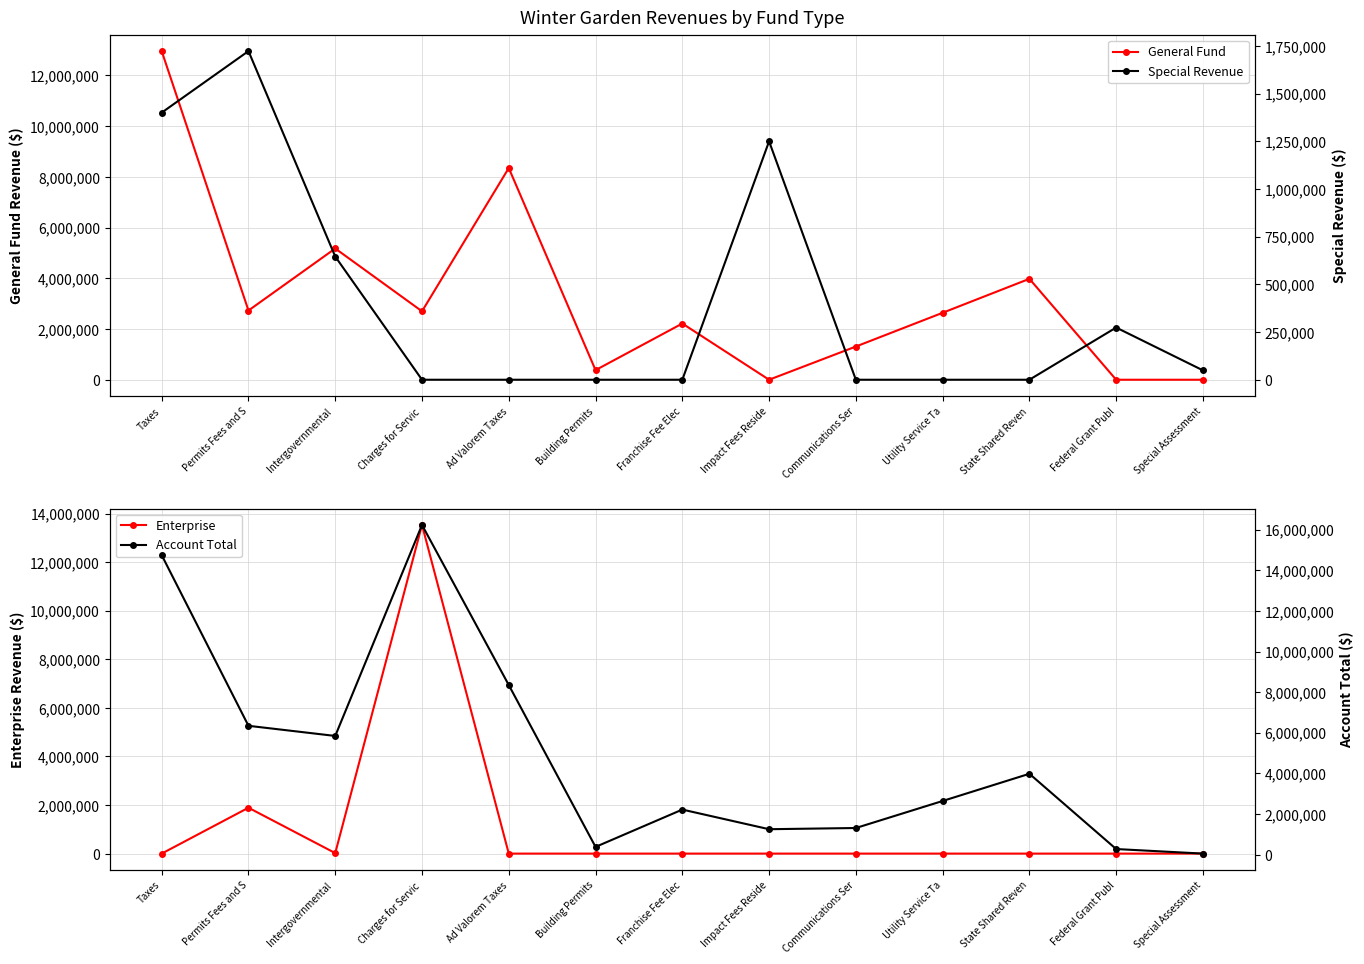

Reading left to right, transcribe all the data shown in this chart.

General Fund: 12959129	2729487	5175764	2699080	8348452	378917	2216903	0	1309236	2640377	3979791	0	0
Enterprise: 0	1888908	20401	13531650	0	0	0	0	0	0	0	0	0
Special Revenue: 1400513	1723147	646007	0	0	0	0	1249996	0	0	0	273686	49257
Account Total: 14745032	6341542	5842172	16230730	8348452	378917	2216903	1249996	1309236	2640377	3979791	273686	49257